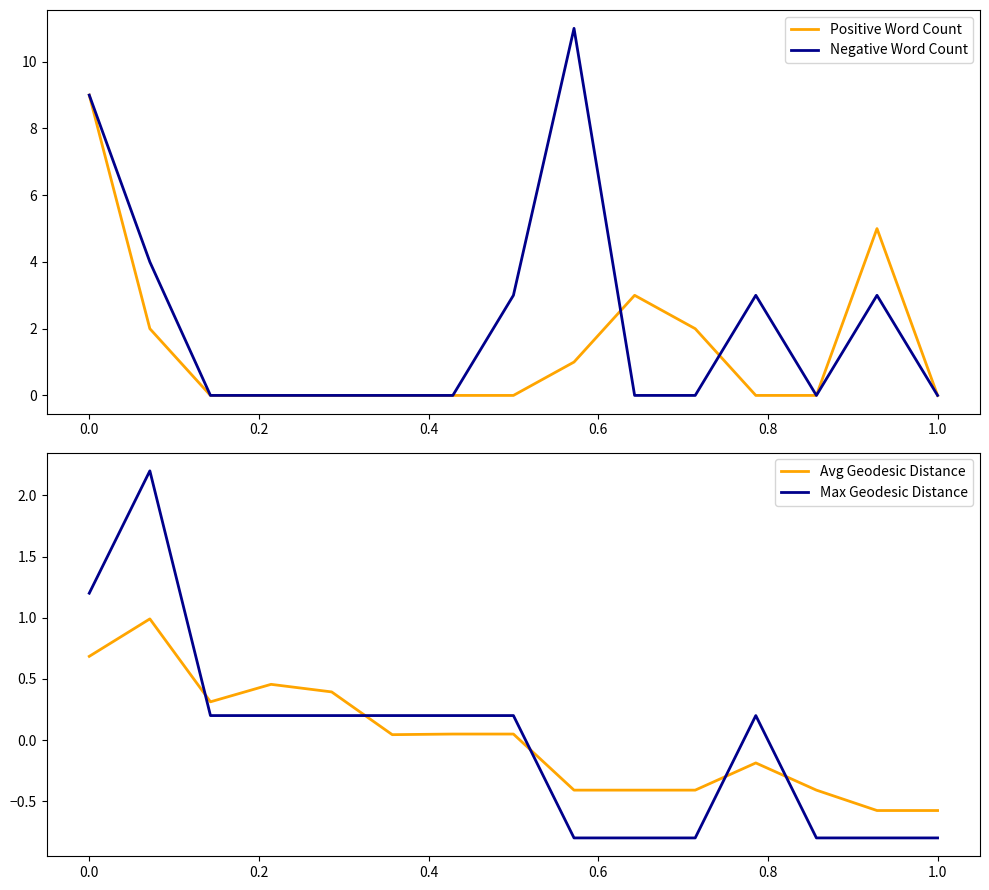

How many times do Negative Word Count and Max Geodesic Distance cross each other?

2